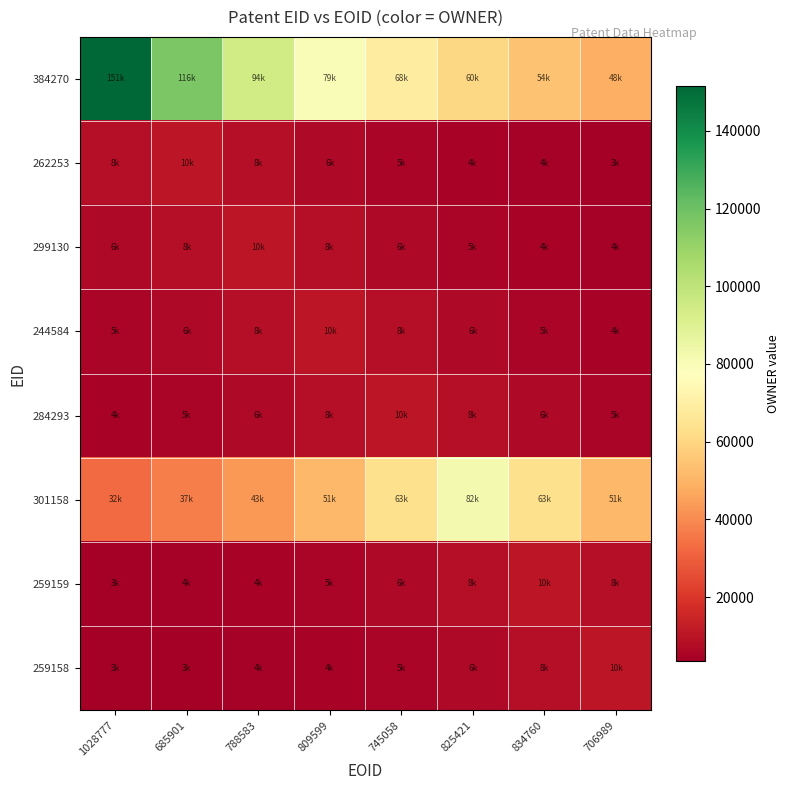

Reading right to left, list all the values displayed in this chart.

384270: 706989=48898.1	834760=54137.1	825421=60633.6	745058=68901.8	809599=79781.1	788583=94740.0	685901=116603.1	1028777=151584.0
262253: 706989=3850.0	834760=4312.0	825421=4900.0	745058=5673.7	809599=6737.5	788583=8292.3	685901=10780.0	1028777=8292.3
299130: 706989=4312.0	834760=4900.0	825421=5673.7	745058=6737.5	809599=8292.3	788583=10780.0	685901=8292.3	1028777=6737.5
244584: 706989=4900.0	834760=5673.7	825421=6737.5	745058=8292.3	809599=10780.0	788583=8292.3	685901=6737.5	1028777=5673.7
284293: 706989=5670.5	834760=6733.8	825421=8287.7	745058=10774.0	809599=8287.7	788583=6733.8	685901=5670.5	1028777=4897.3
301158: 706989=51290.6	834760=63126.9	825421=82065.0	745058=63126.9	809599=51290.6	788583=43192.1	685901=37302.3	1028777=32826.0
259159: 706989=8292.3	834760=10780.0	825421=8292.3	745058=6737.5	809599=5673.7	788583=4900.0	685901=4312.0	1028777=3850.0
259158: 706989=10780.0	834760=8292.3	825421=6737.5	745058=5673.7	809599=4900.0	788583=4312.0	685901=3850.0	1028777=3477.4